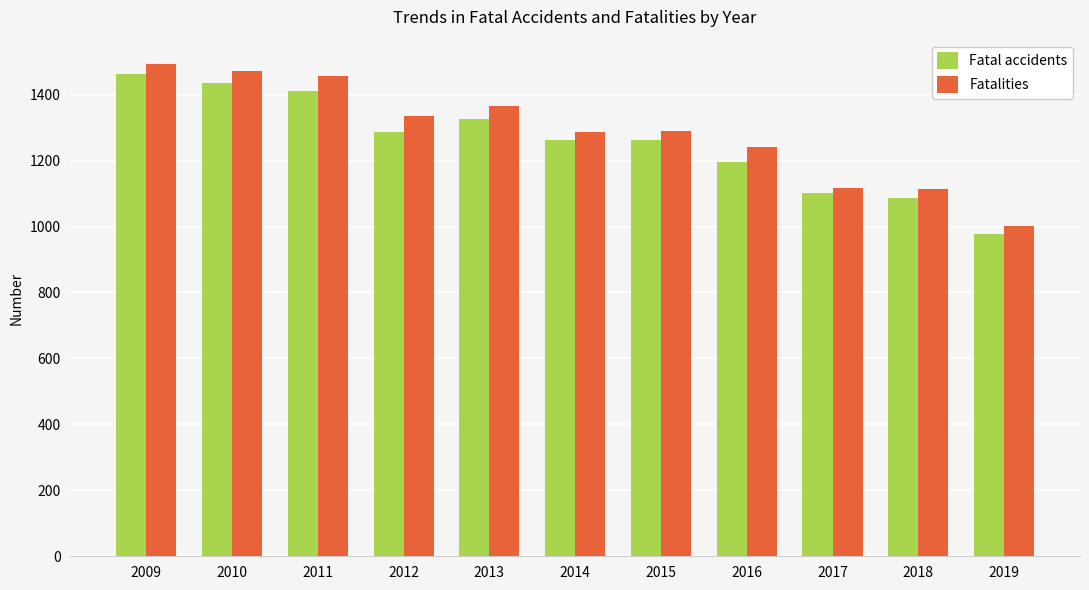

At which category is the sum across all series the highest?

2009